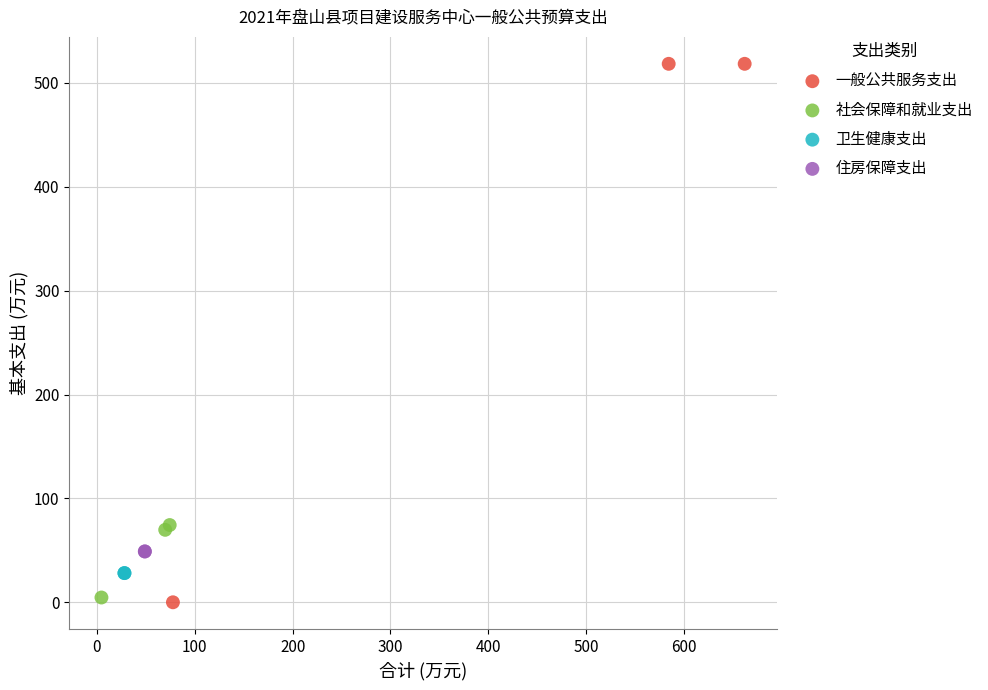

What are all the series names shown in the legend?

一般公共服务支出, 社会保障和就业支出, 卫生健康支出, 住房保障支出